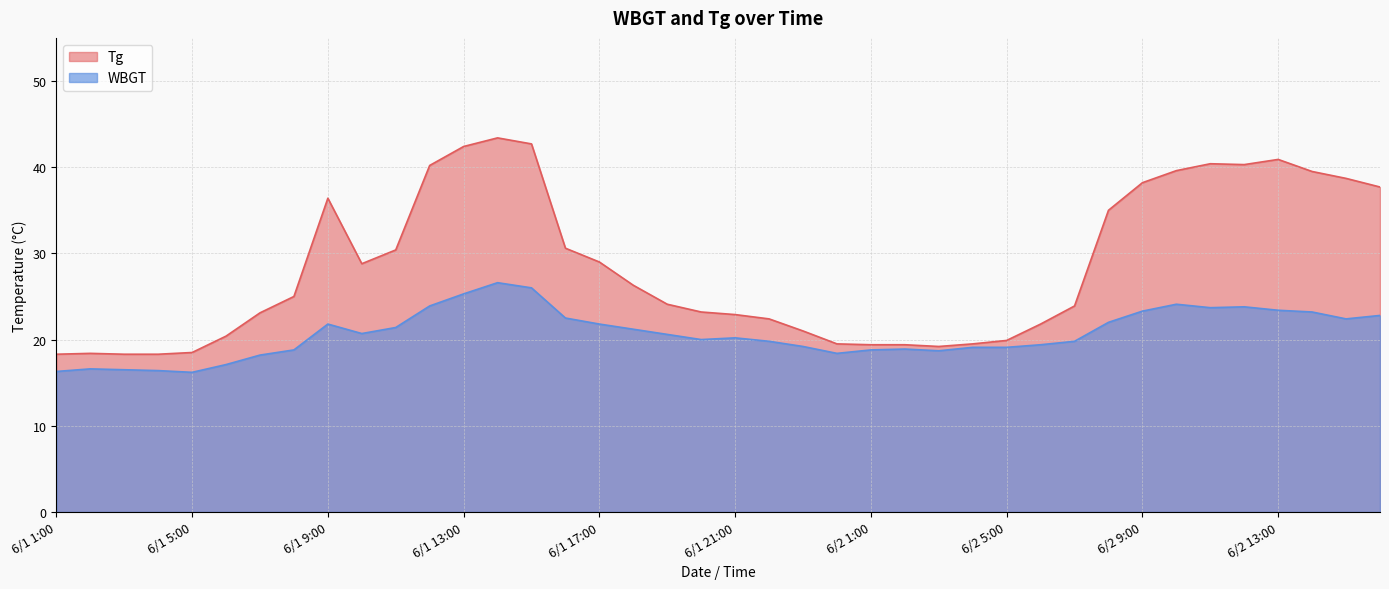

At which category does WBGT reach its first local valley?

6/1 5:00